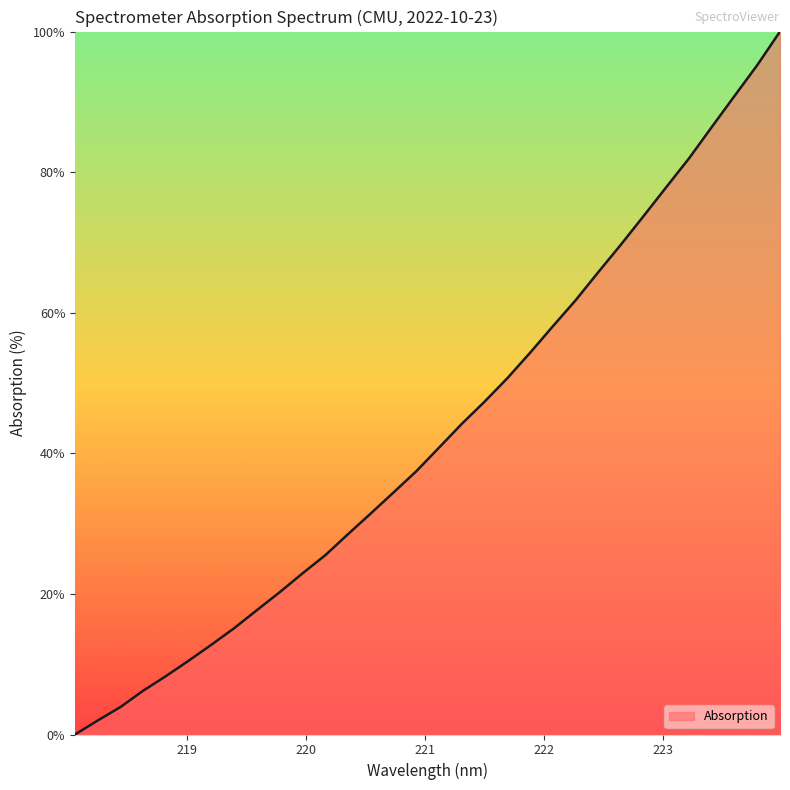

What is the maximum value shown in the chart?

100.0